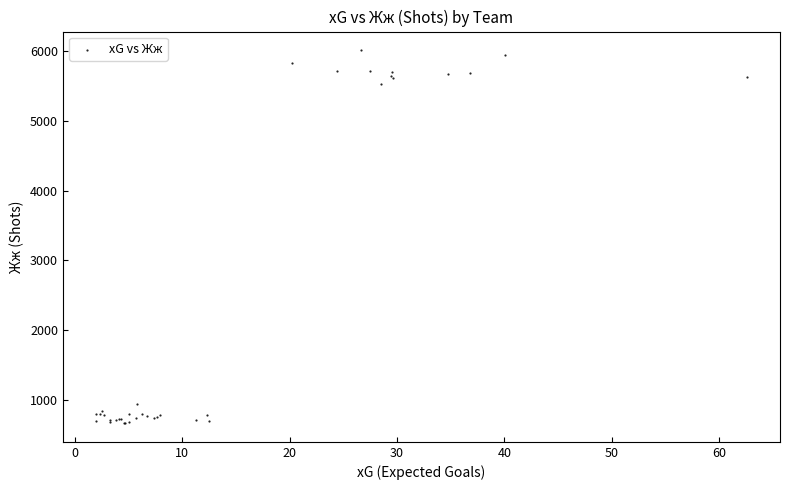

What Y value in the scatter plot is closest to 3341?

5527